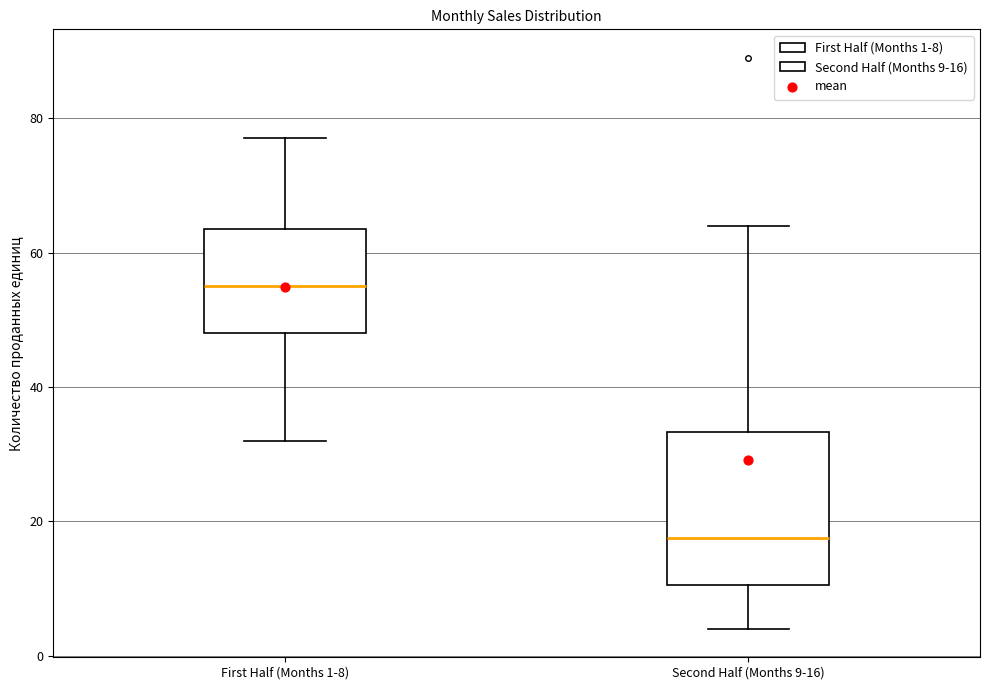

Where is the lower edge of the box for First Half (Months 1-8) on the y-axis? The values are not printed on the chart, so give them approximately, as read against the axis.

48